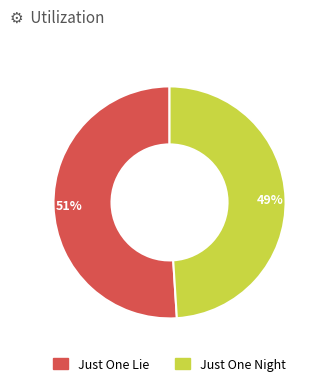

Combined, do Just One Lie and Just One Night account for over 50%?

Yes